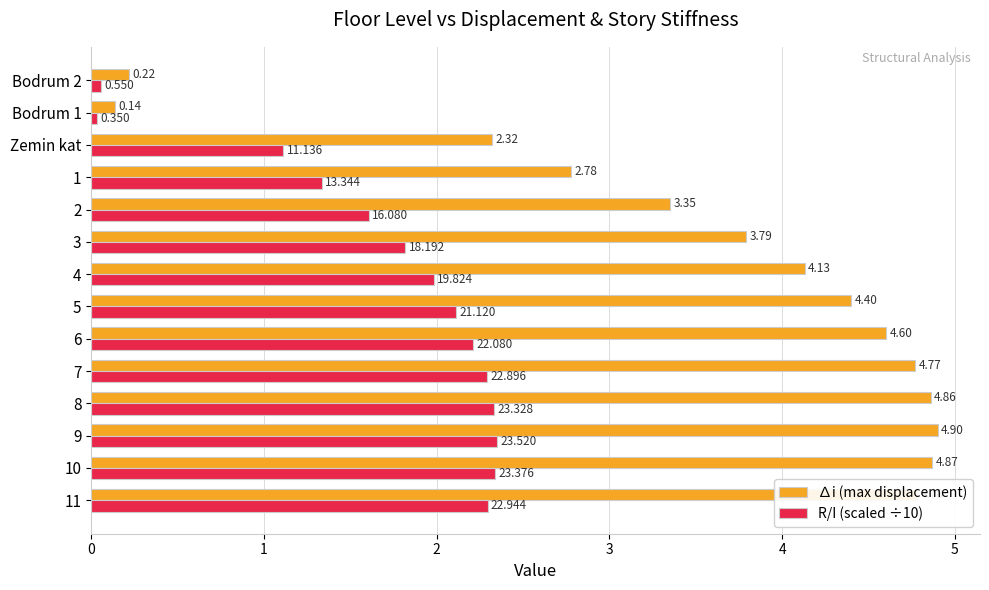

How many series are shown in this chart?

2